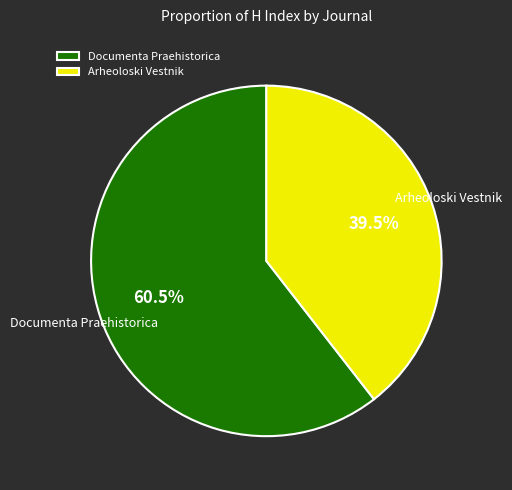

Rank the categories by value from highest to lowest.

Documenta Praehistorica, Arheoloski Vestnik